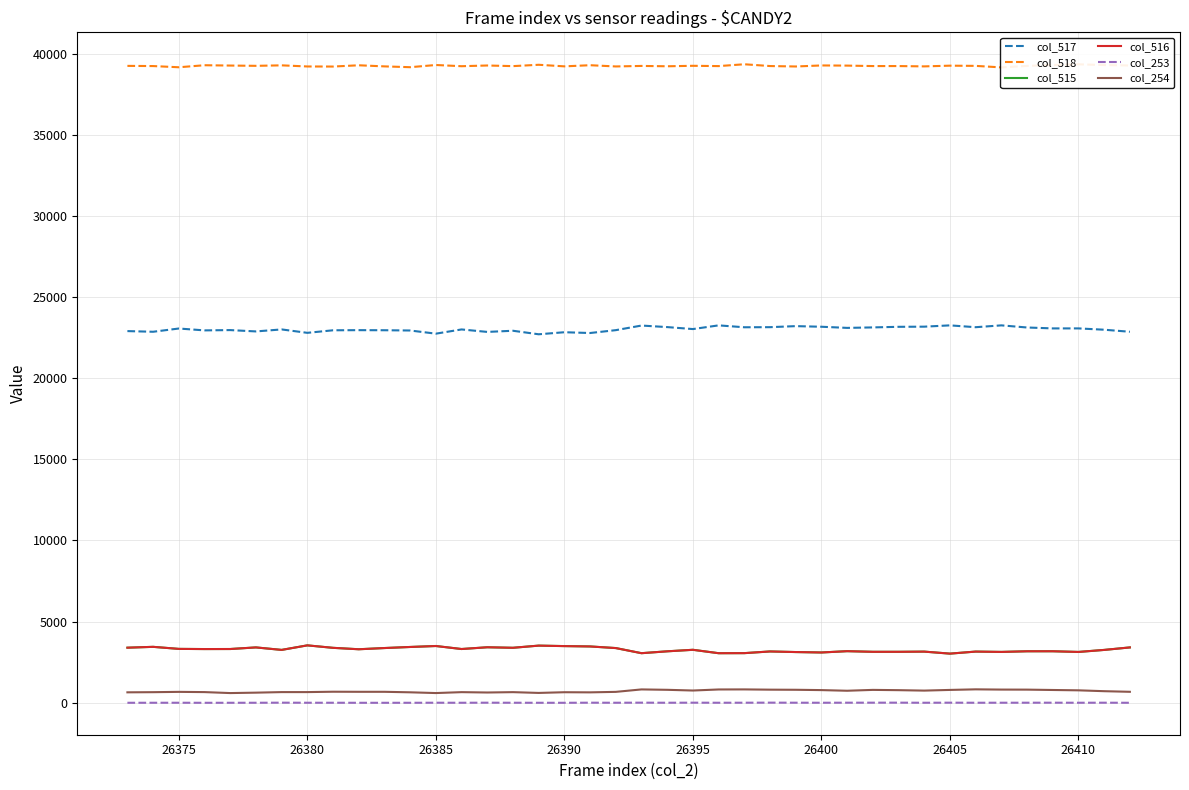

At which category does col_254 reach its first local peak?

26375